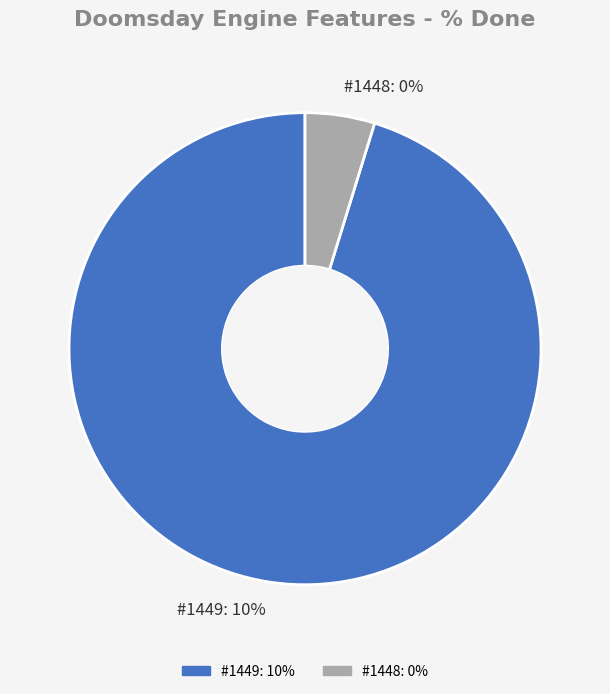

What is the smallest slice in the pie chart?

1448